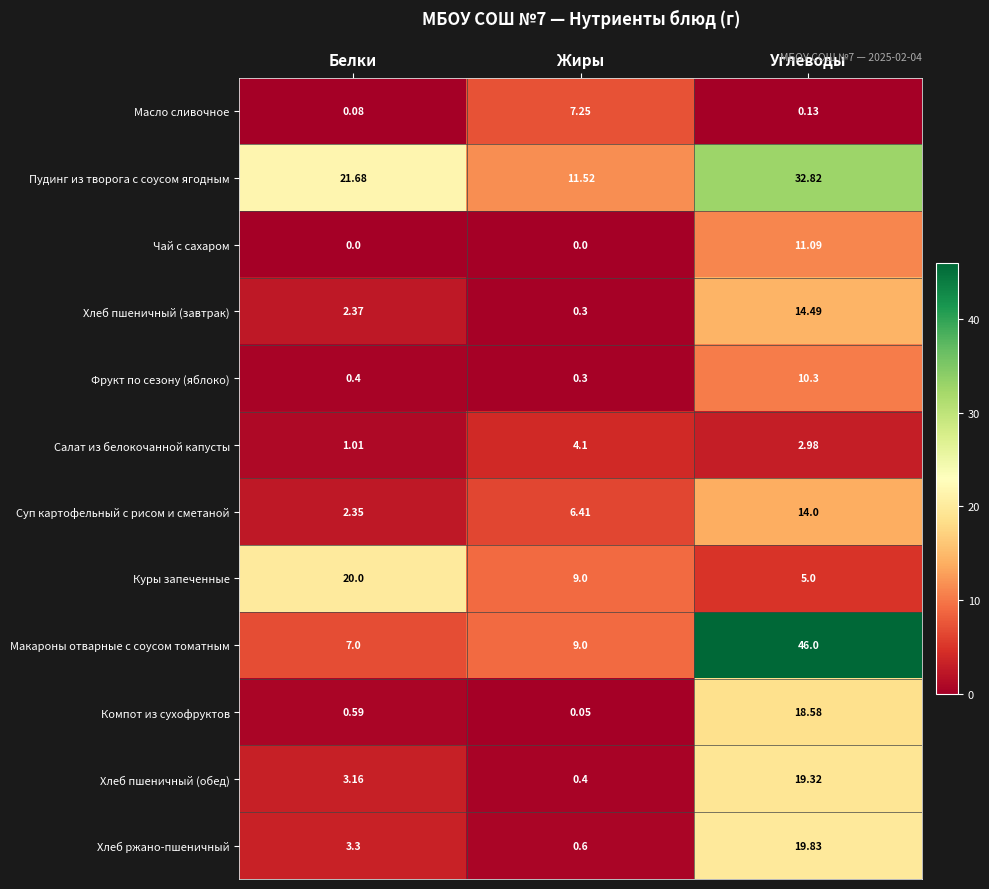

Which category has the lowest value in the Хлеб ржано-пшеничный series?

Жиры